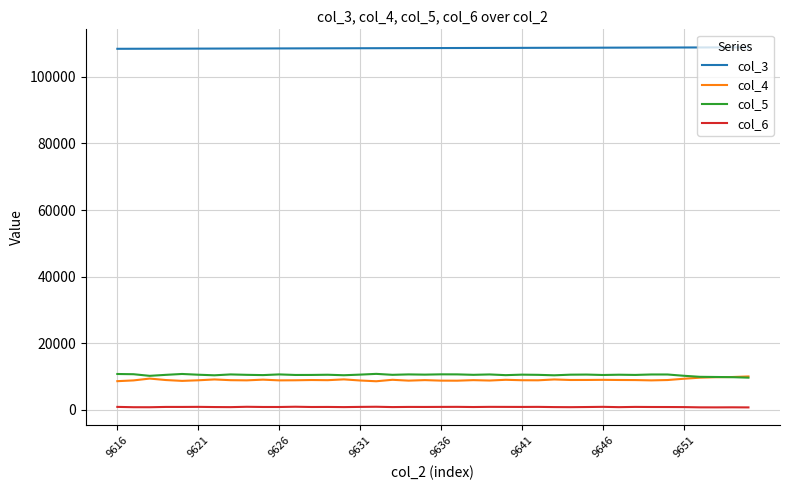

What is the maximum value shown in the chart?

108888